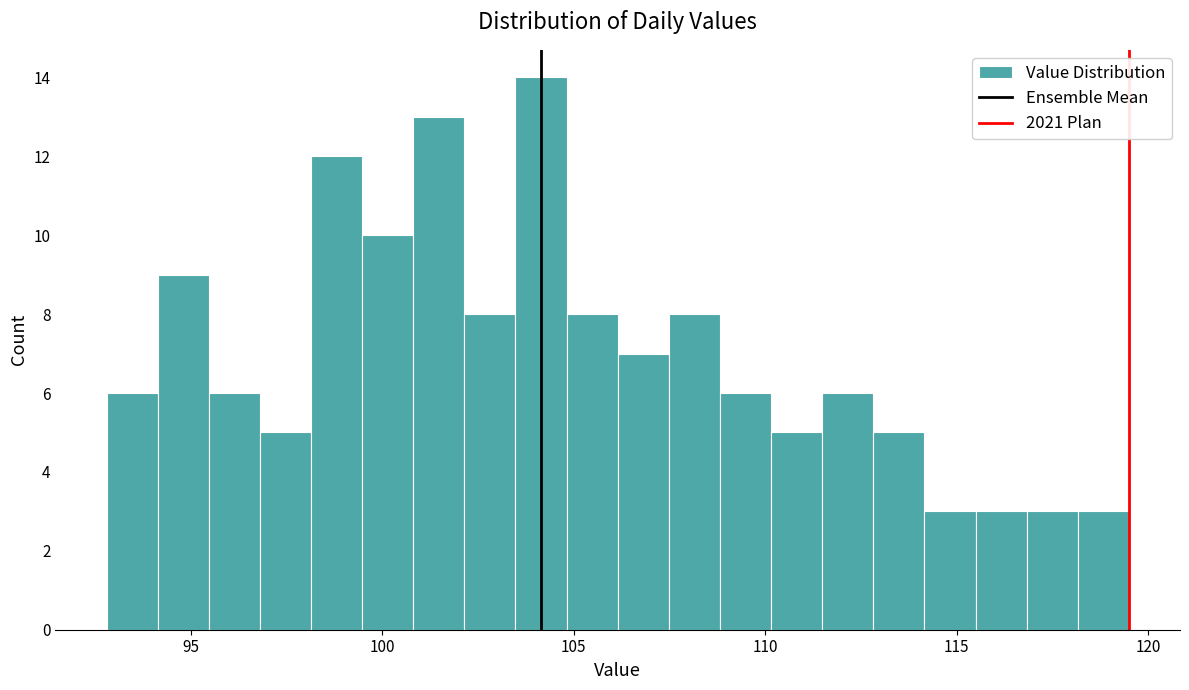

Read against the x-axis, roughly where is the centre of the tallest bar?

104.0